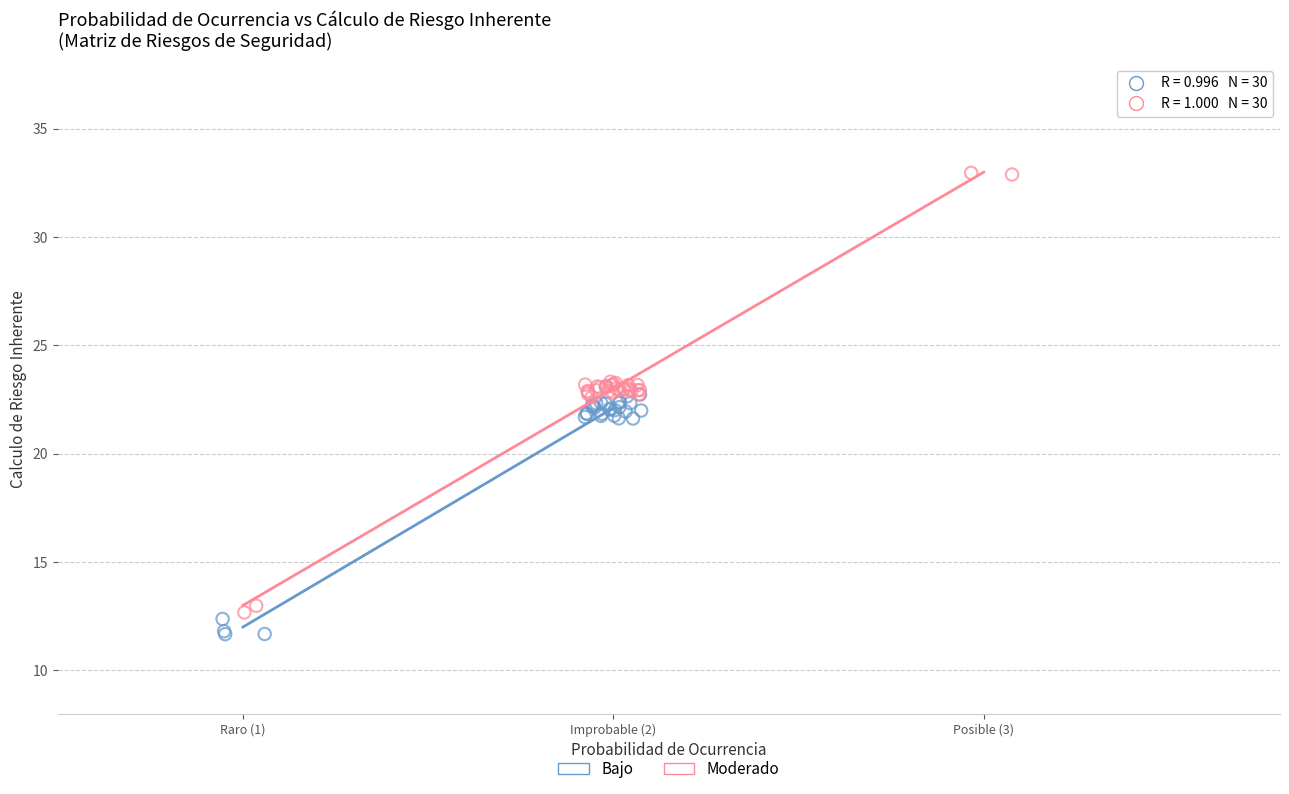

Which series reaches the maximum Y coordinate?

Moderado